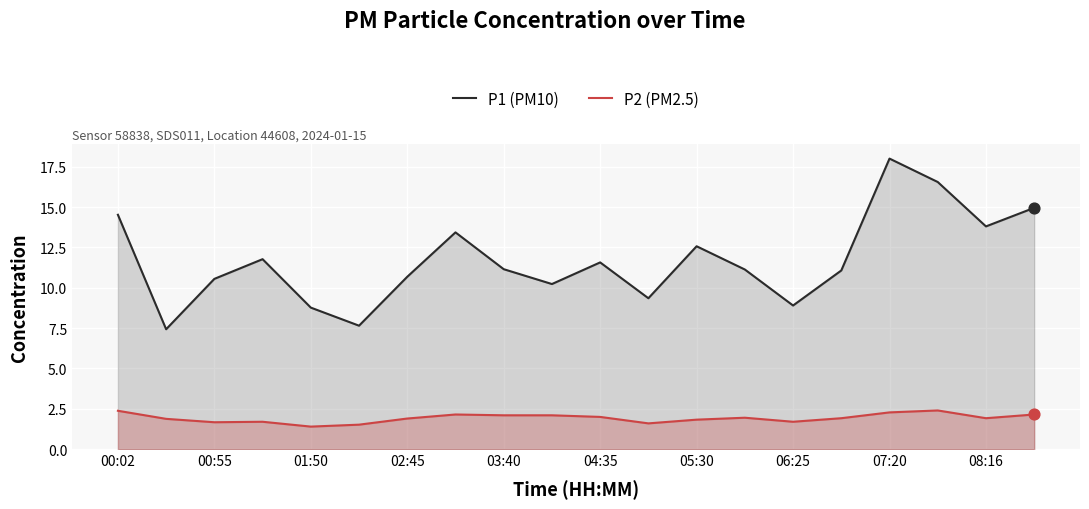

Which series has the largest total across all categories?

P1 (PM10)